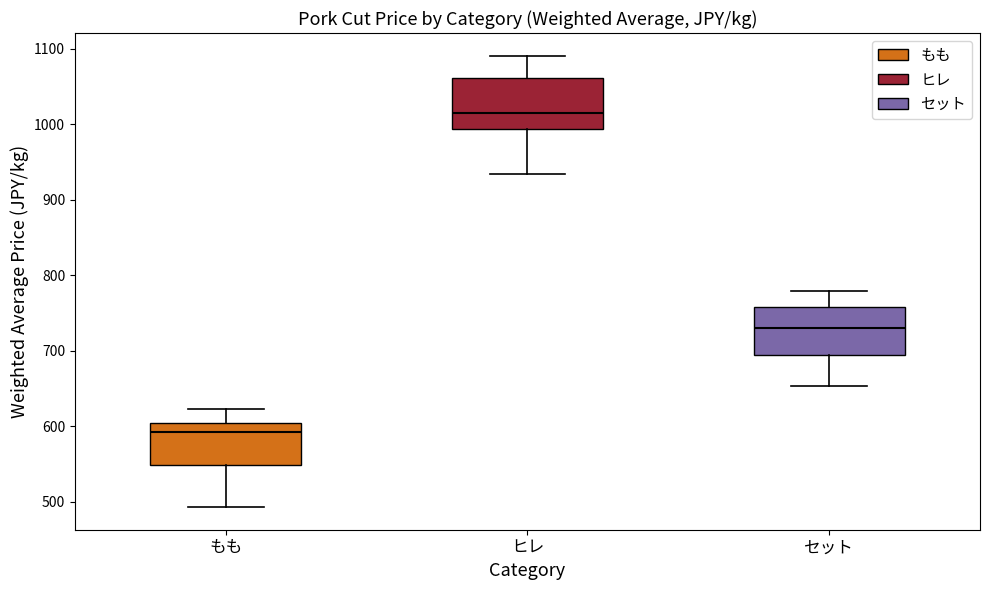

Reading left to right, transcribe this box plot: for each box, give where its median line is, the range the box spans, and where its two whiskers end, as read against the y-axis. The values are not printed on the chart, so give them approximately, as read against the axis.

もも: median 590, box 550 to 600, whiskers 490 to 620
ヒレ: median 1020, box 990 to 1060, whiskers 930 to 1090
セット: median 730, box 700 to 760, whiskers 650 to 780